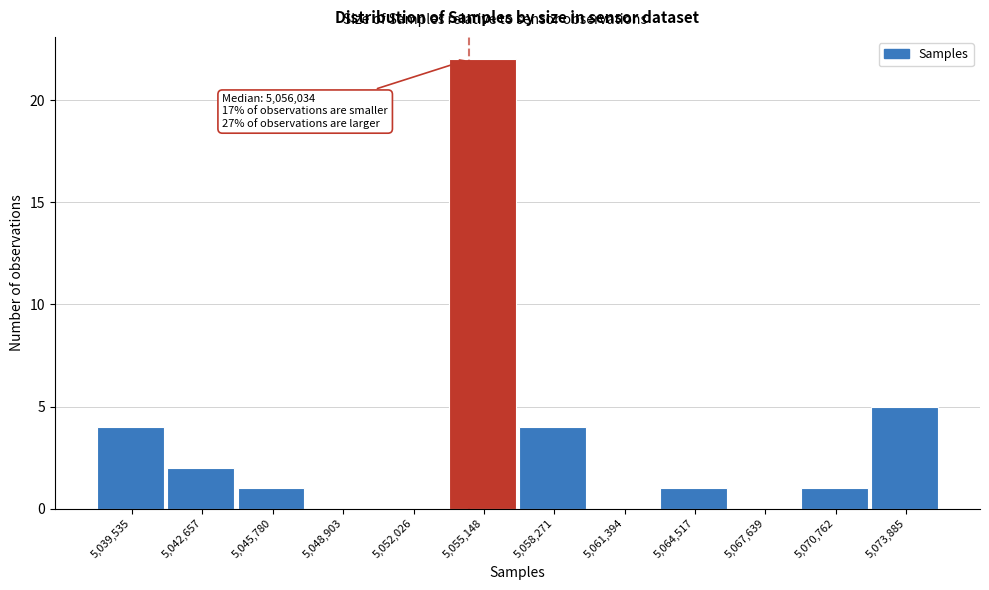

Reading left to right, transcribe all the data shown in this chart.

5,039,535=4	5,042,657=2	5,045,780=1	5,048,903=0	5,052,026=0	5,055,148=22	5,058,271=4	5,061,394=0	5,064,517=1	5,067,639=0	5,070,762=1	5,073,885=5